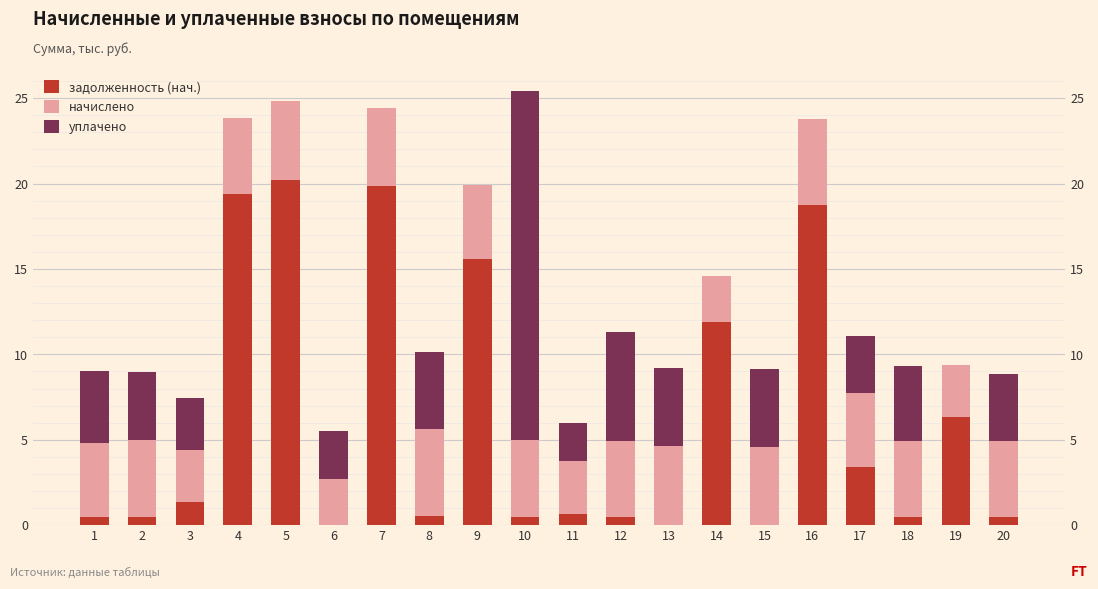

What is the approximate value of начислено at 20?

4.4